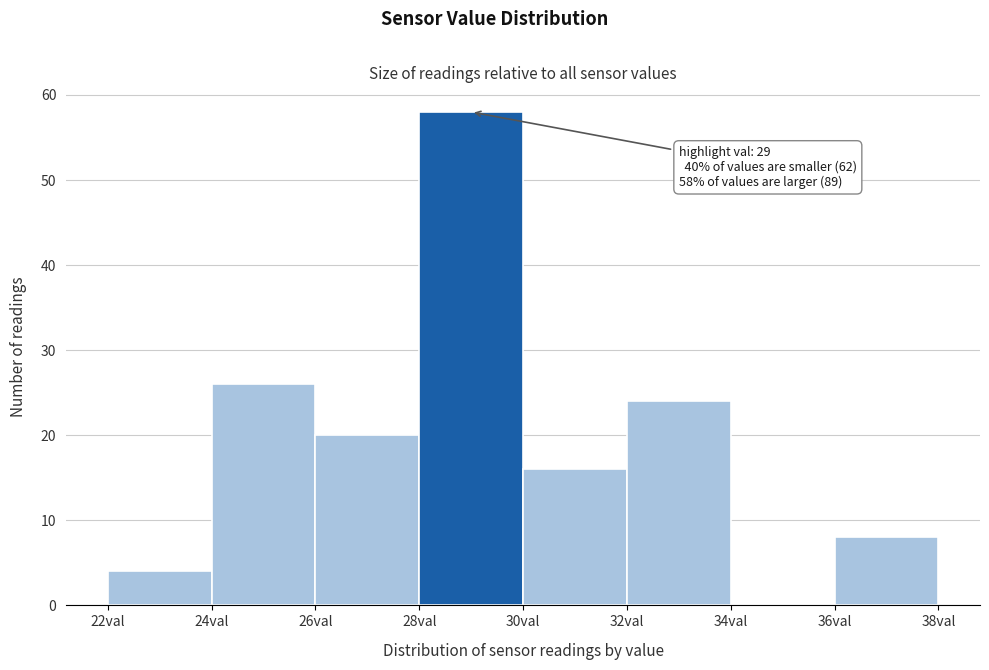

Over which range of the x-axis is the bar tallest?

28 to 30